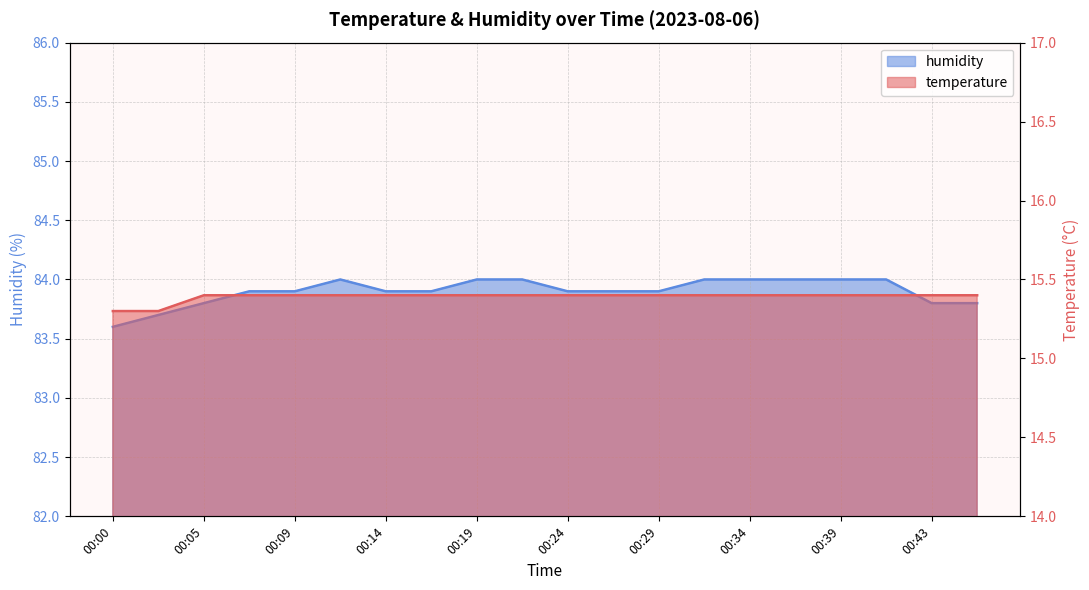

Which series has the largest total across all categories?

humidity